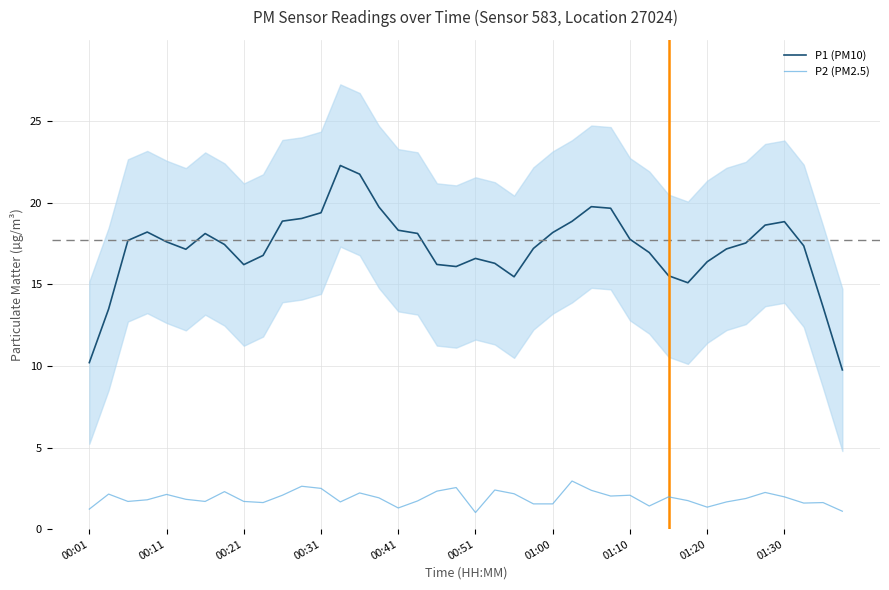

True or false: P2 (PM2.5) and P1 (PM10) cross at least once.

False